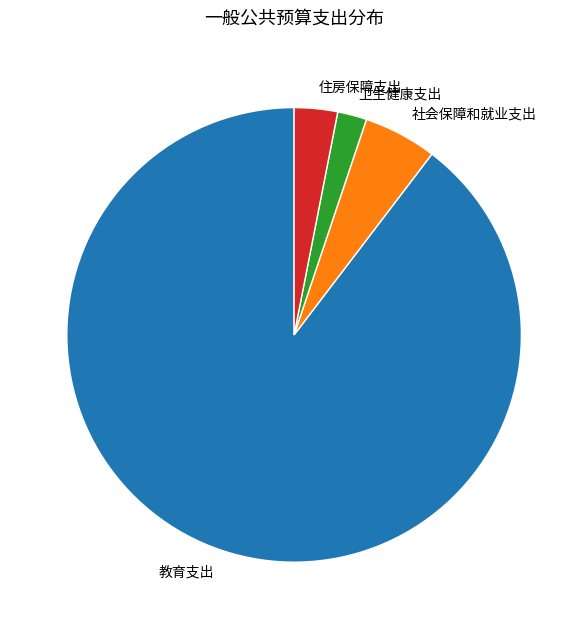

What is the smallest slice in the pie chart?

卫生健康支出